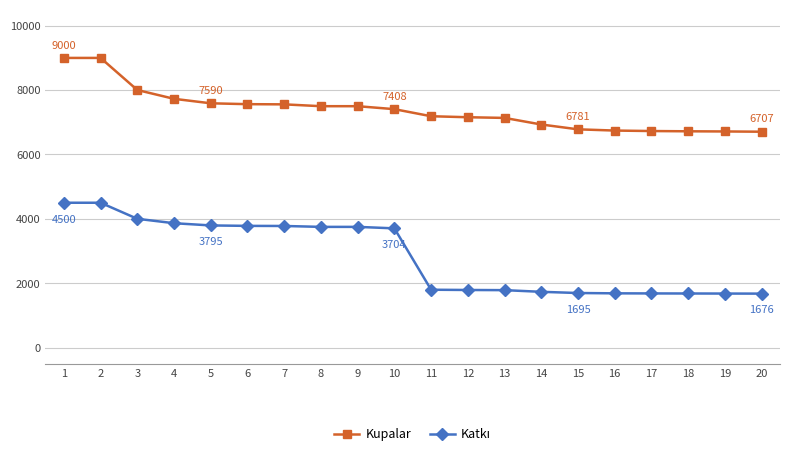

What is the minimum value shown in the chart?

1676